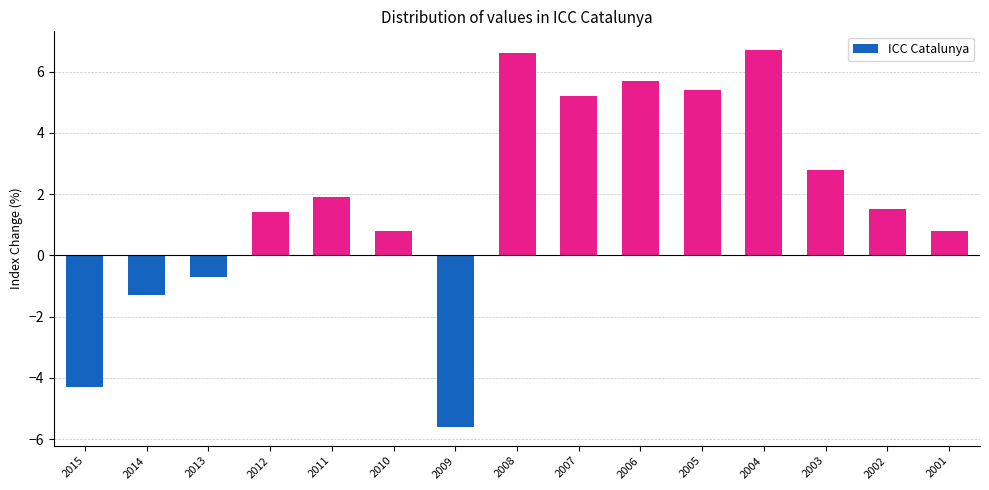

What is the change in value from 2015 to 2014?

+3.0